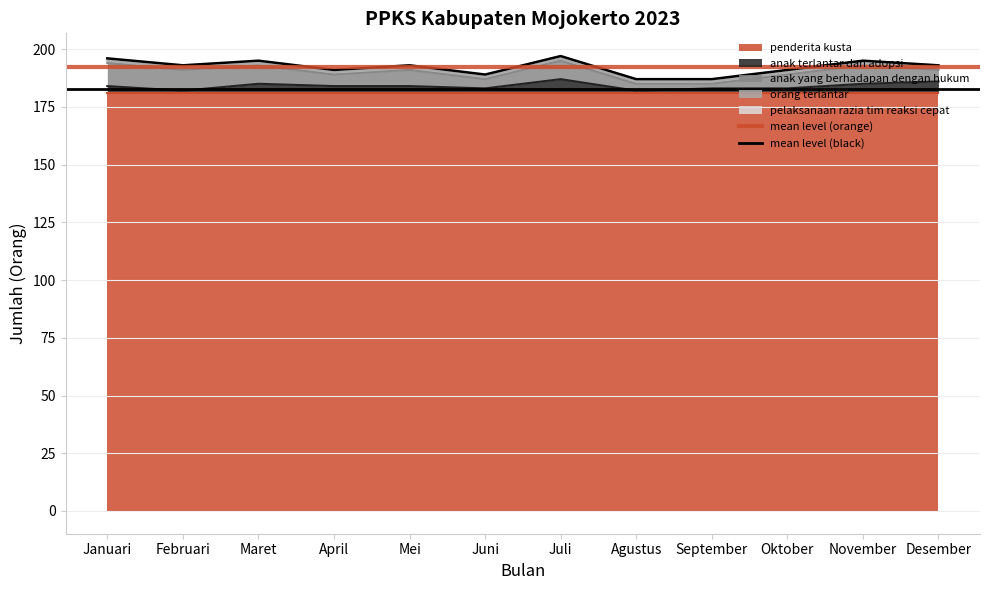

The value of anak terlantar dan adopsi at Mei is 80. True or false?

False